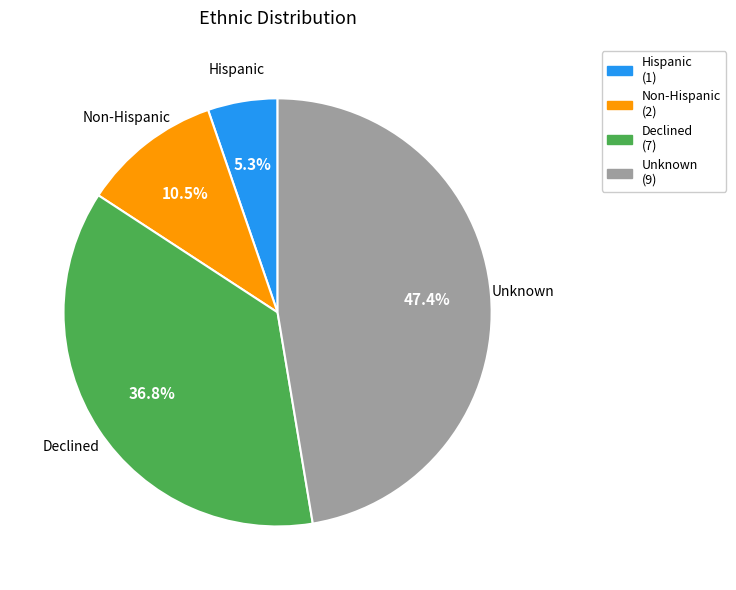

Count the number of slices in the pie.

4